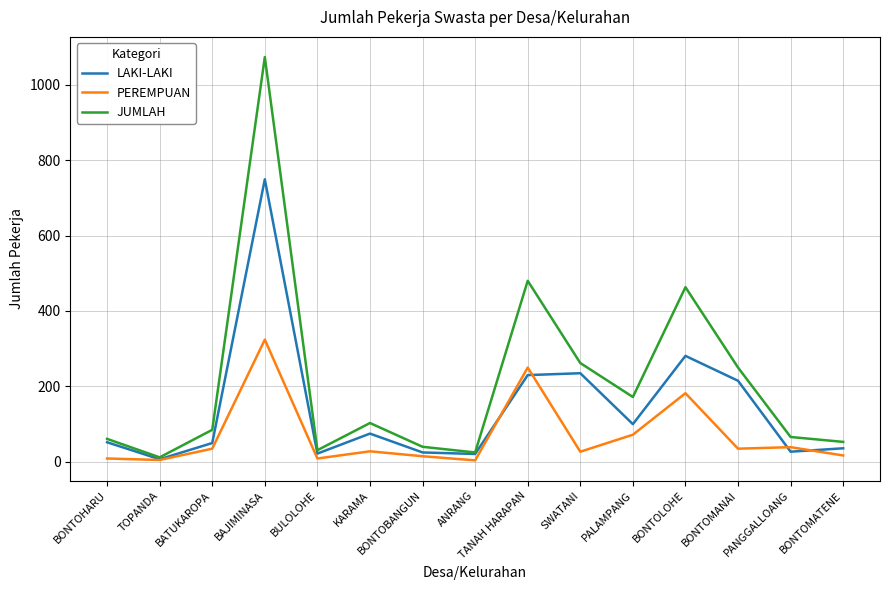

Is it true that JUMLAH equals 12 at TOPANDA?

True